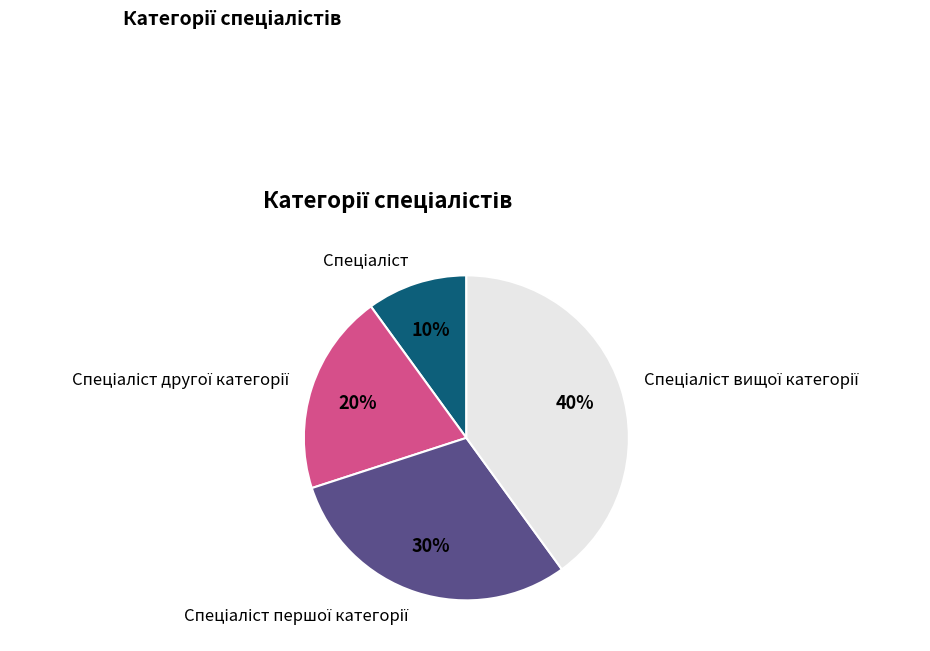

Is there any slice that represents more than half of the pie?

No